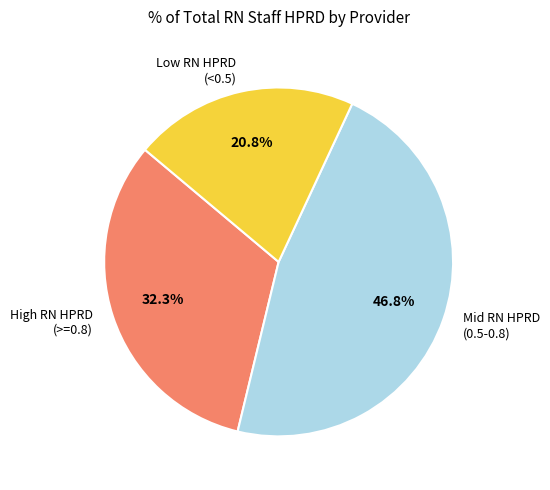

What is the total percentage of Mid RN HPRD (0.5-0.8) and High RN HPRD (>=0.8)?

79.2%